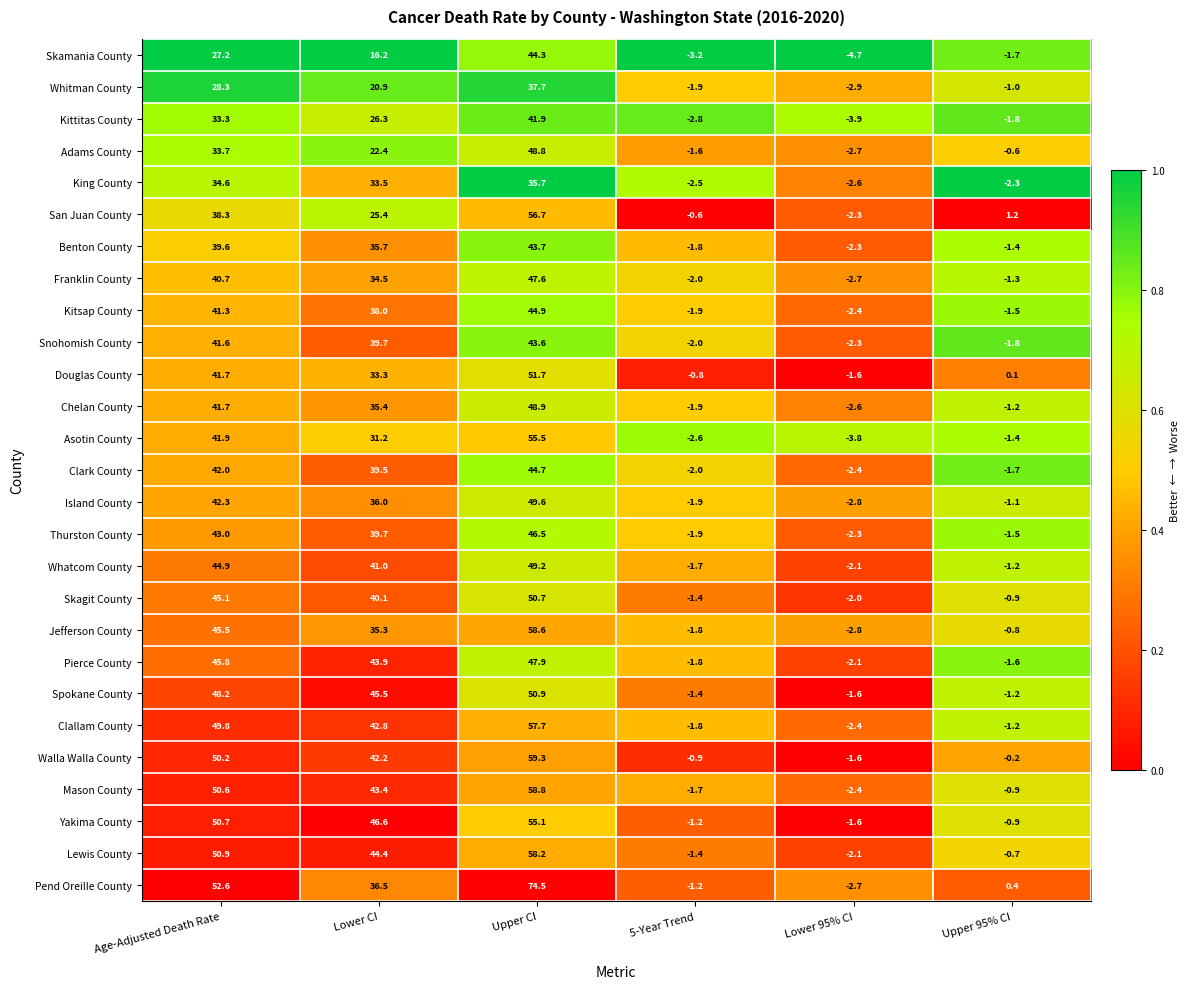

What is the sum of the Adams County values at Lower 95% CI and Upper CI?

46.1